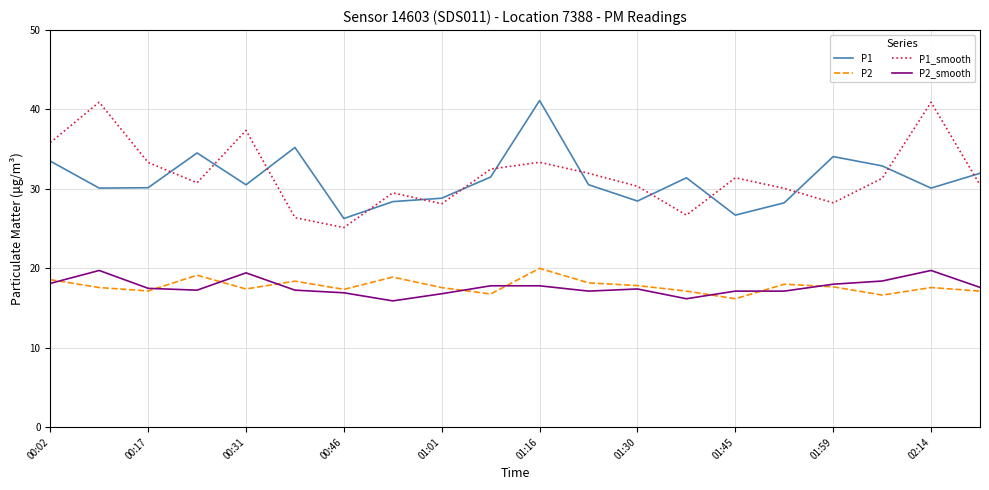

What is the maximum value for P1_smooth?

40.9